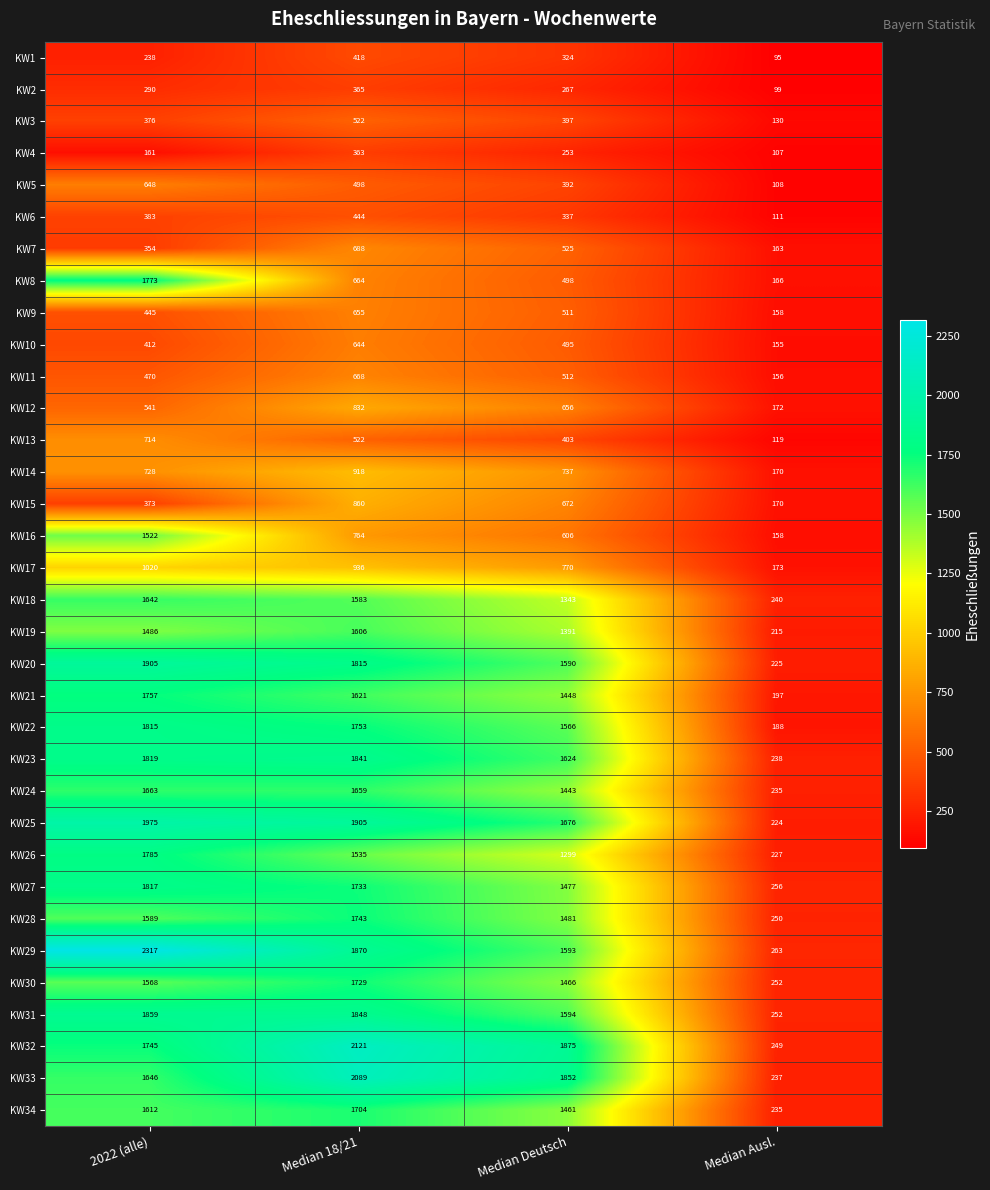

Between 2022 (alle) and Median Ausl., which series saw the biggest shift?

KW29